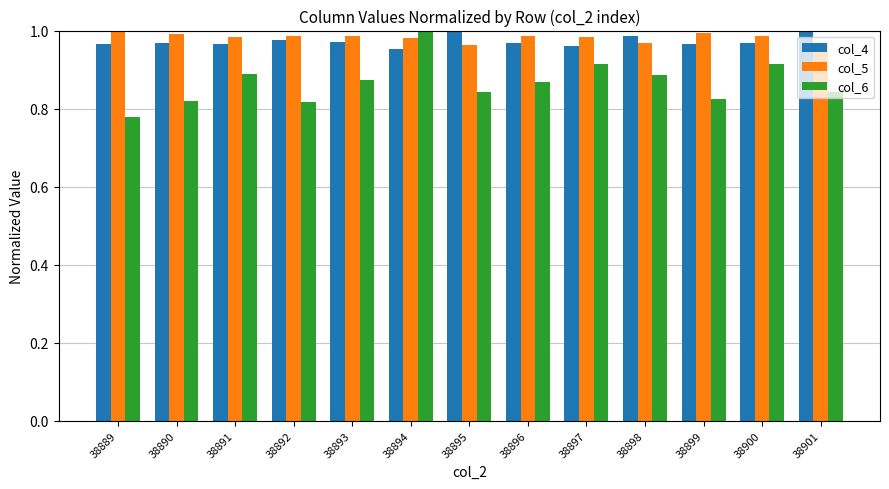

What is the sum of the col_5 values at 38889 and 38891?

2.0